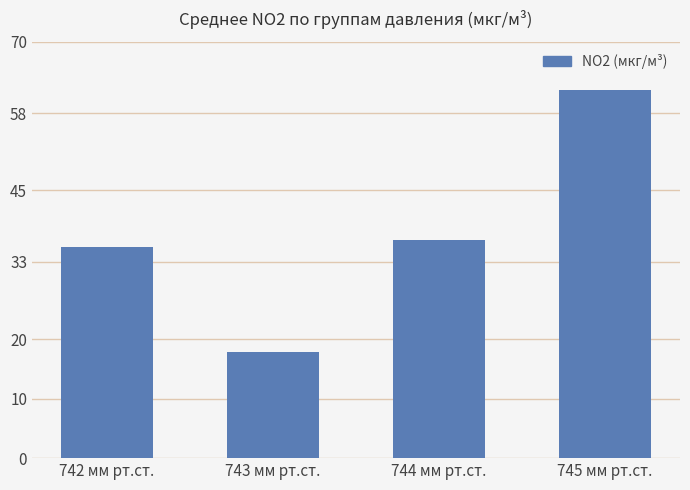

What is the change in value from 742 мм рт.ст. to 743 мм рт.ст.?

-17.6